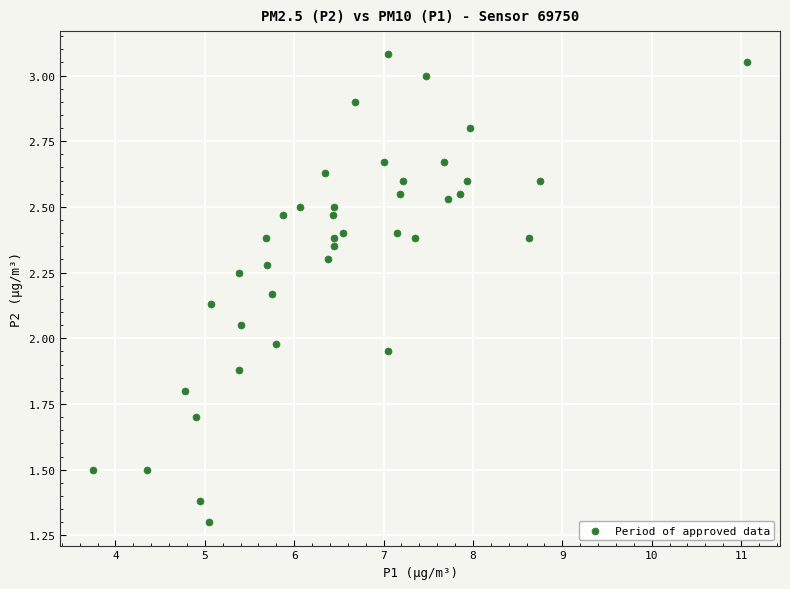

What is the range of X values (max minus min)?

7.3